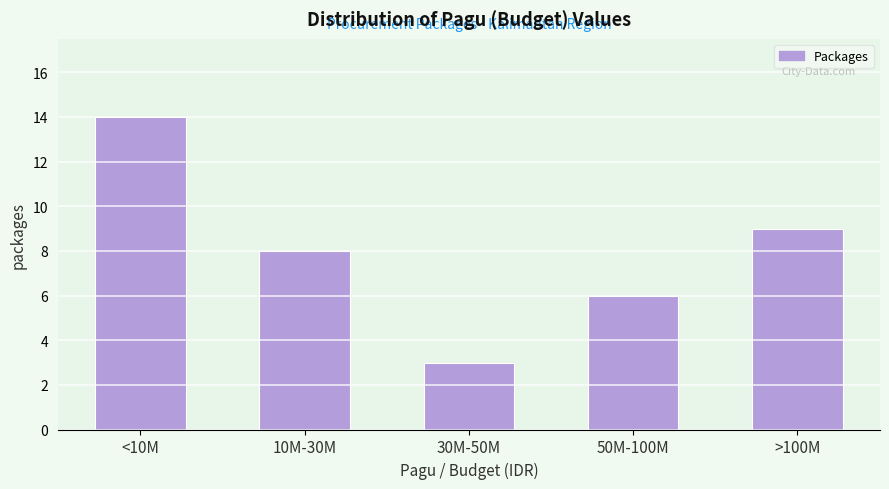

Reading right to left, transcribe all the data shown in this chart.

9	6	3	8	14